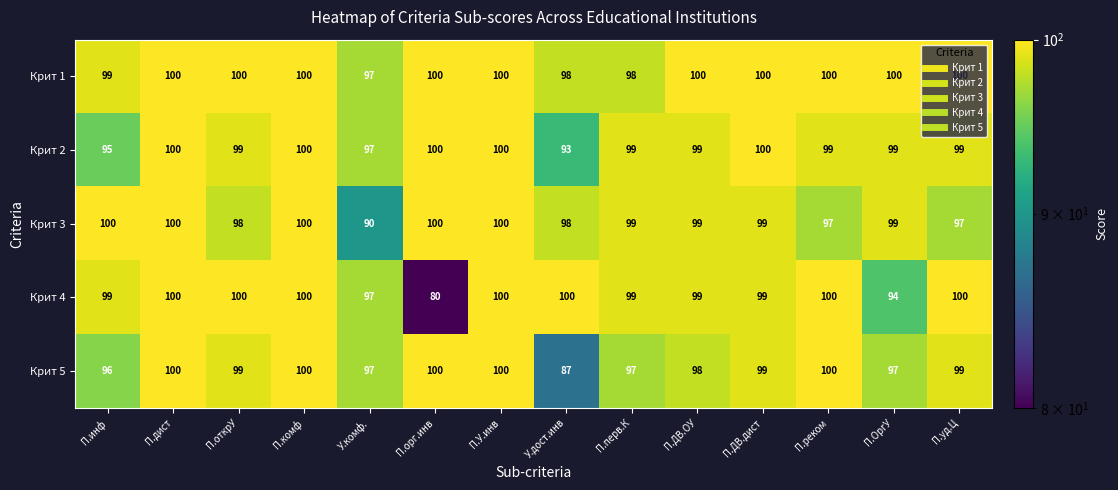

At how many categories does at least one series exceed 87?

14